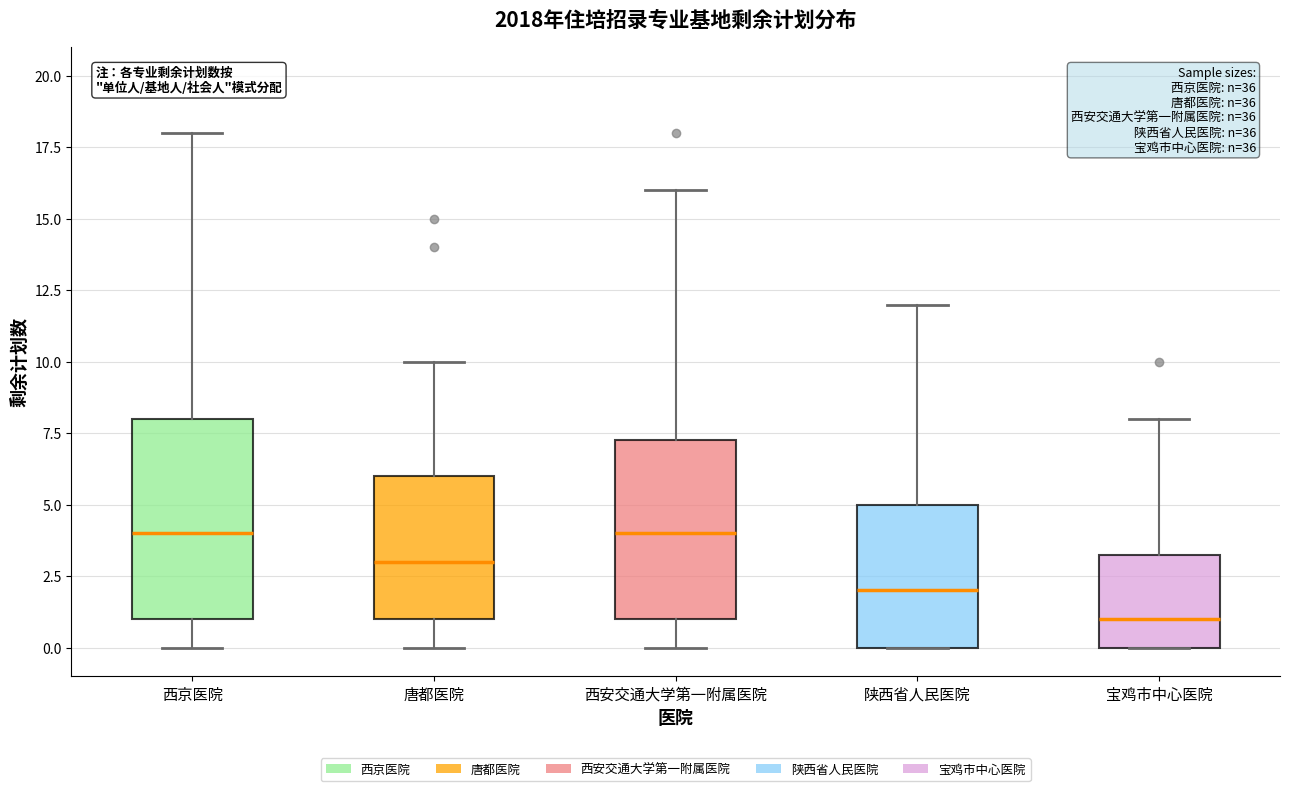

Reading left to right, read every box against the y-axis: the position of its median line, the range the box covers, and the ends of its whiskers. The values are not printed on the chart, so give them approximately, as read against the axis.

西京医院: median 4.0, box 1.0 to 8.0, whiskers 0.0 to 18.0
唐都医院: median 3.0, box 1.0 to 6.0, whiskers 0.0 to 10.0
西安交通大学第一附属医院: median 4.0, box 1.0 to 7.5, whiskers 0.0 to 16.0
陕西省人民医院: median 2.0, box 0.0 to 5.0, whiskers 0.0 to 12.0
宝鸡市中心医院: median 1.0, box 0.0 to 3.5, whiskers 0.0 to 8.0